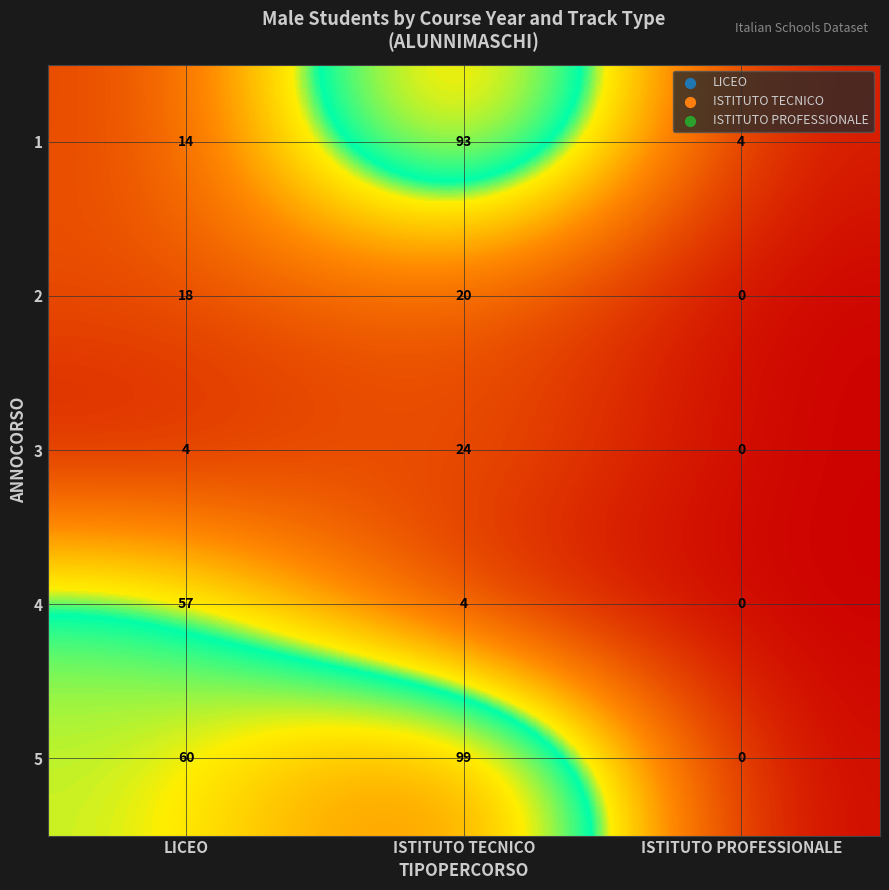

At ISTITUTO TECNICO, list the series in order from smallest to largest.

4, 2, 3, 1, 5